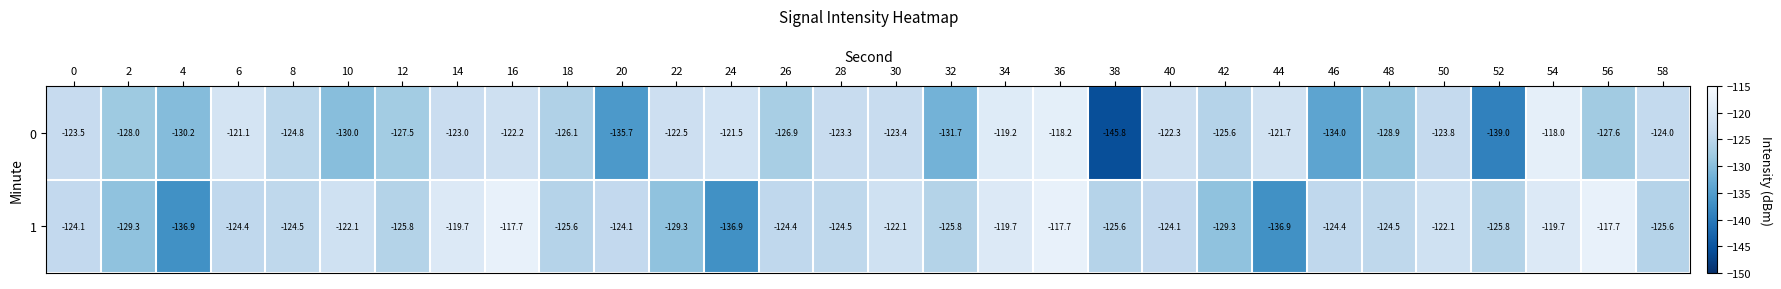

What is the difference between the highest and lowest values at 12?

1.7